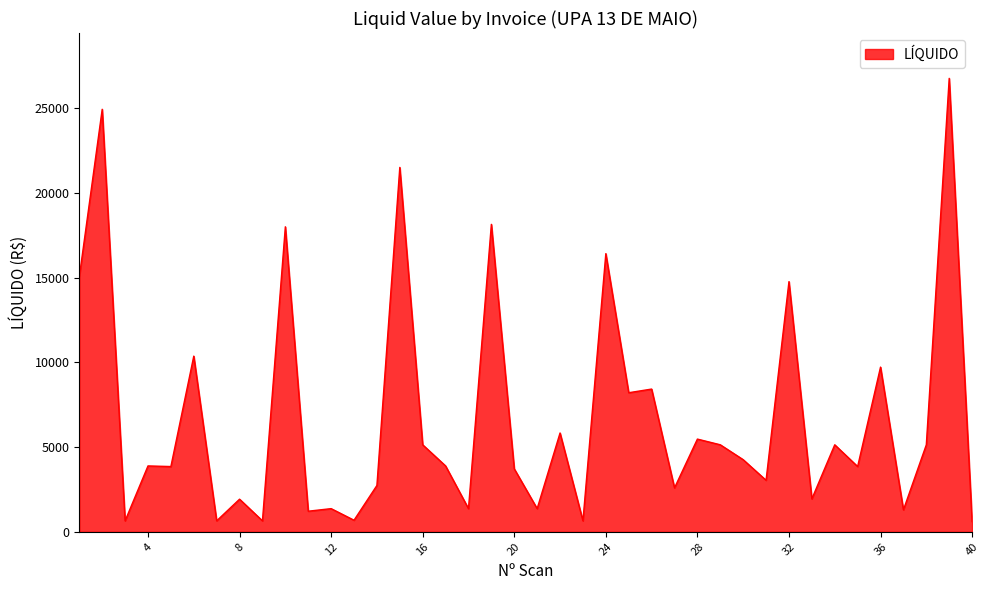

What is the maximum value shown in the chart?

26758.5